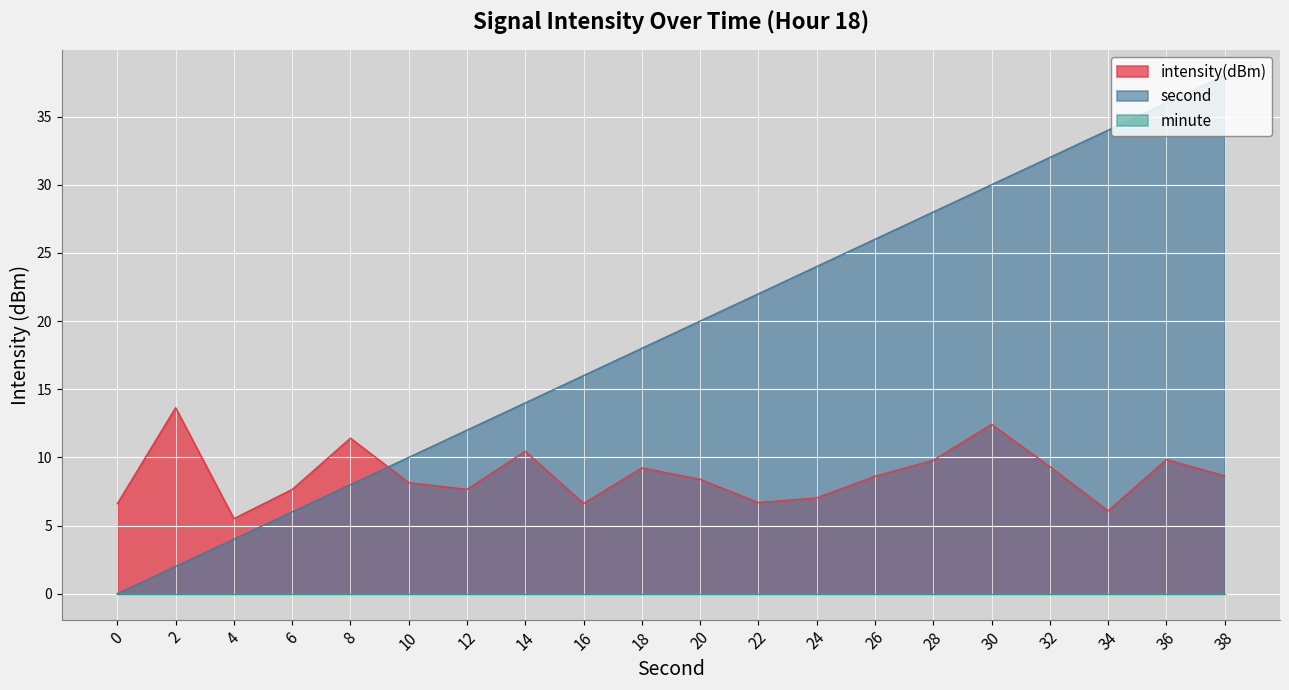

At which category does intensity(dBm) reach its first local valley?

4